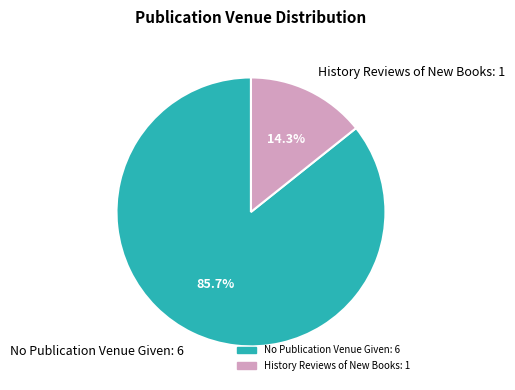

What percentage is the History Reviews of New Books slice, to the nearest percent?

14%